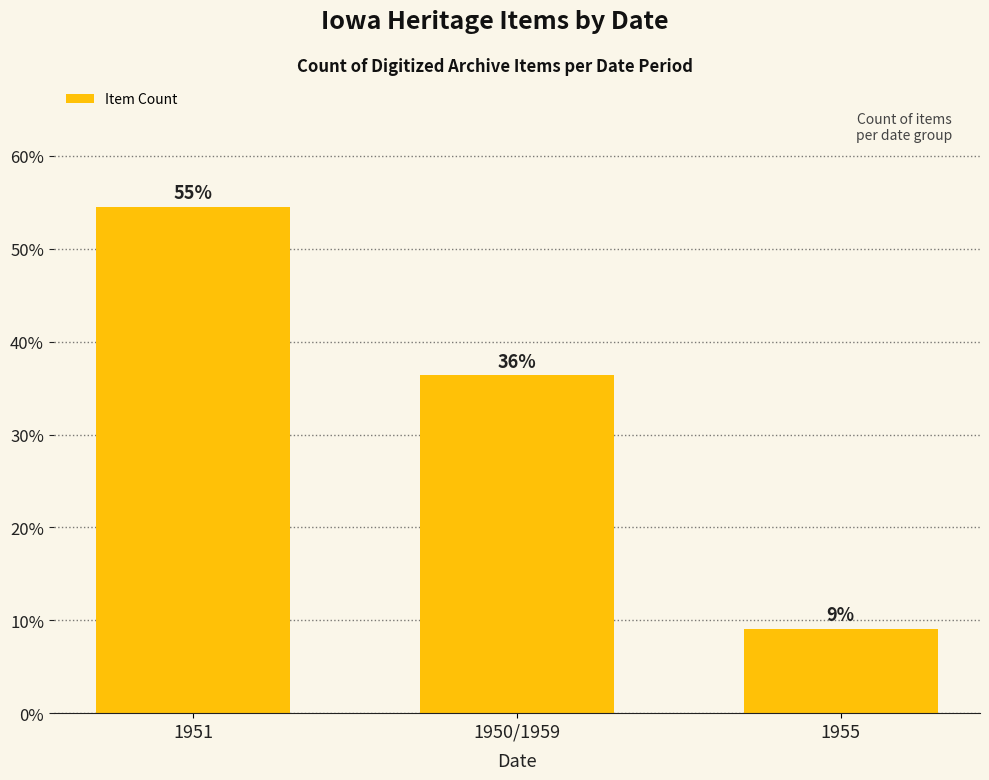

What is the change in value from 1950/1959 to 1955?

-27.3